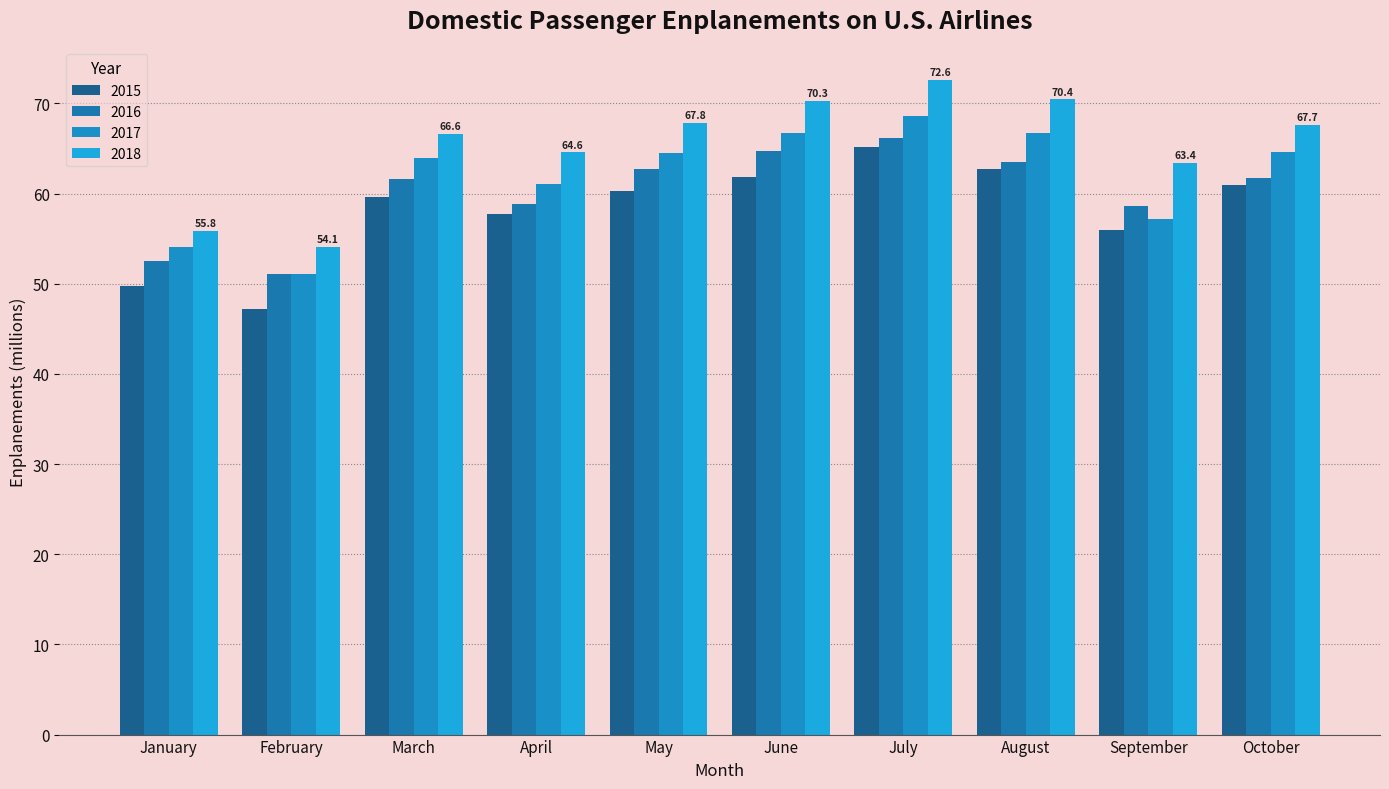

At which category is the sum across all series the highest?

July